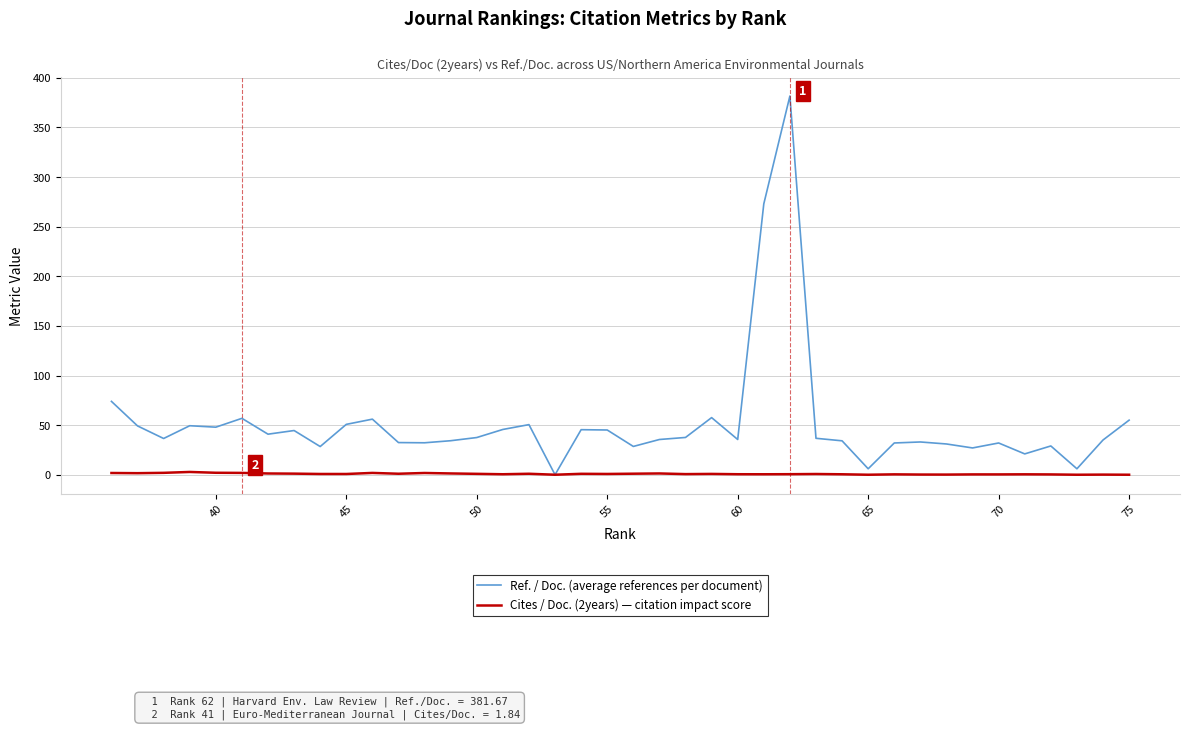

True or false: Cites / Doc. (2years) — citation impact score has more than 2 points higher than both neighbors.

True